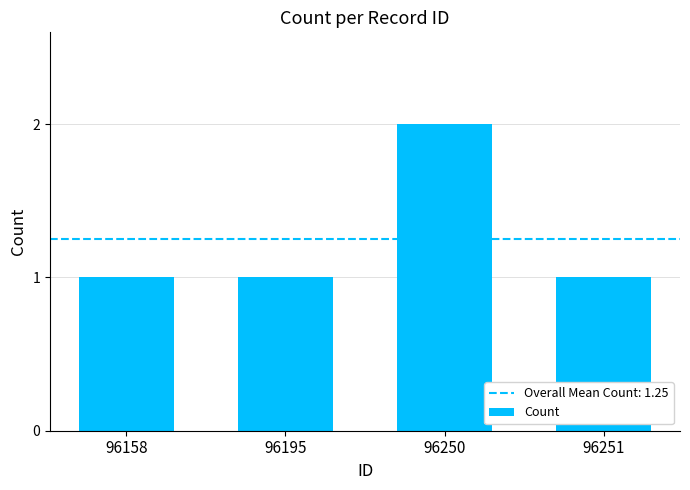

What is the ratio of the value at 96158 to the value at 96195?

1.0